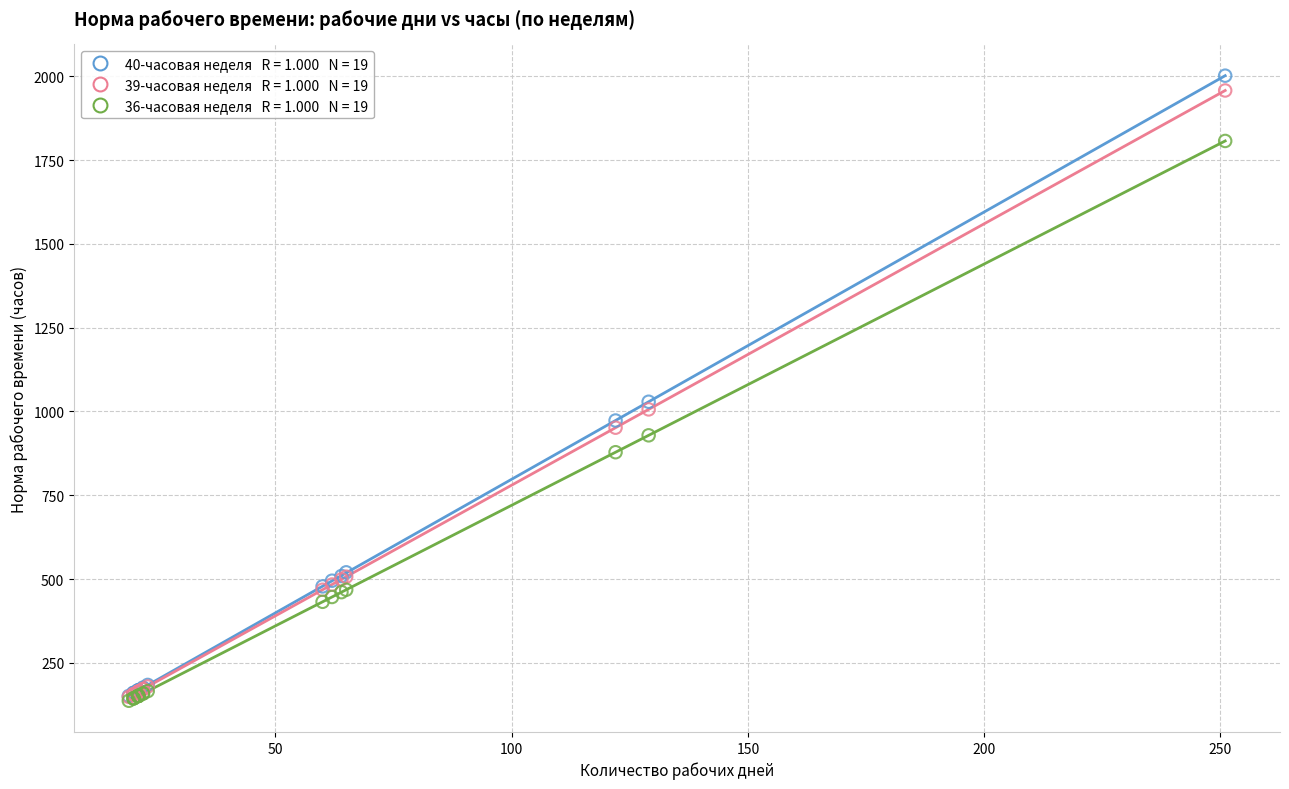

Across all series, what Y value is closest to 1069?

1029.0